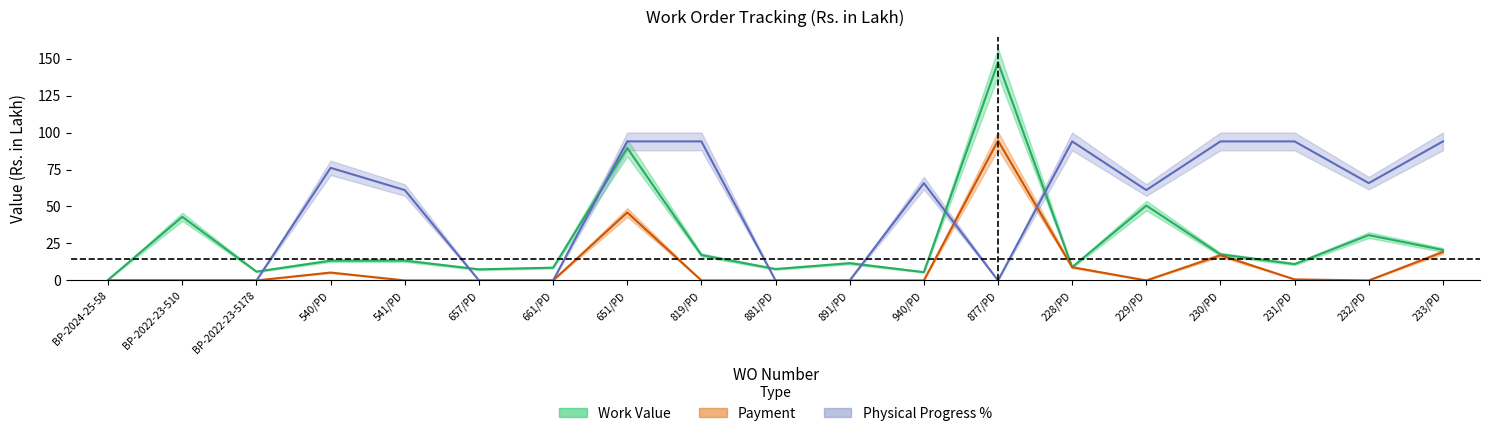

Is it true that Work Value equals 17.2 at 819/PD?

True